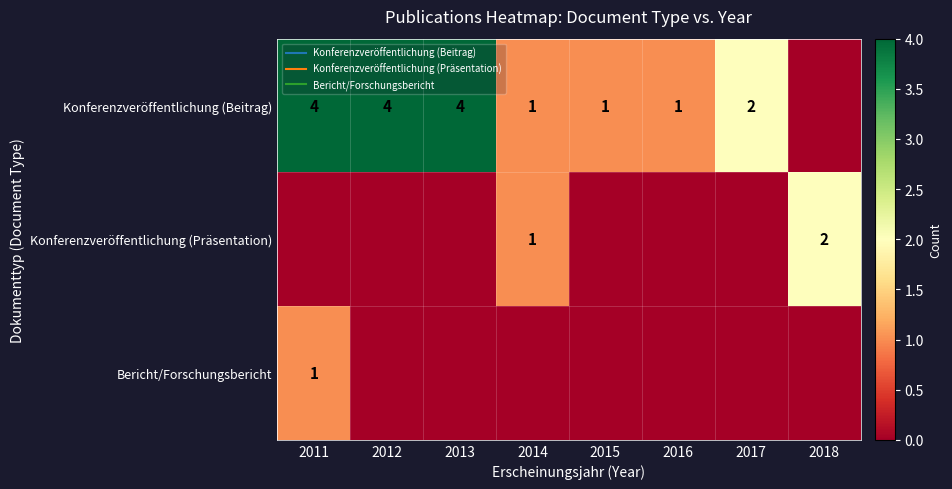

At which category does the chart reach its minimum across all series?

2018